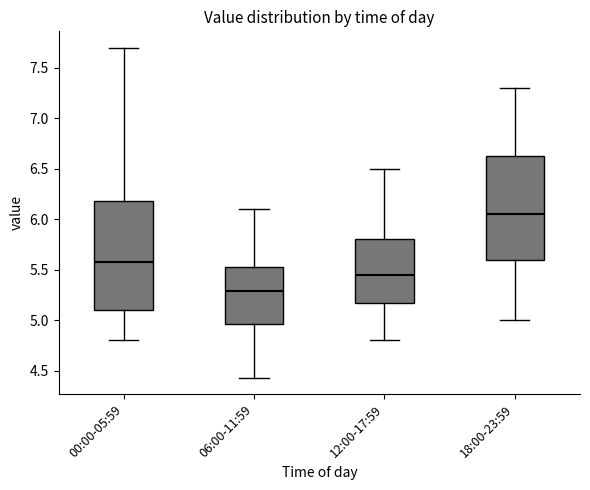

Which box is the tallest, from its lower edge to its upper edge?

00:00-05:59